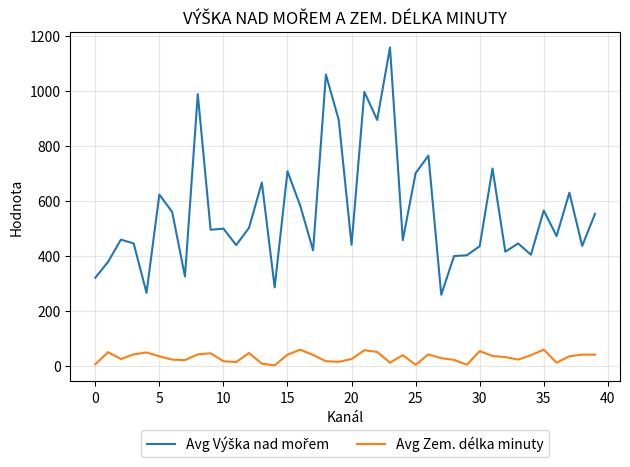

What is the greatest value displayed?

1159